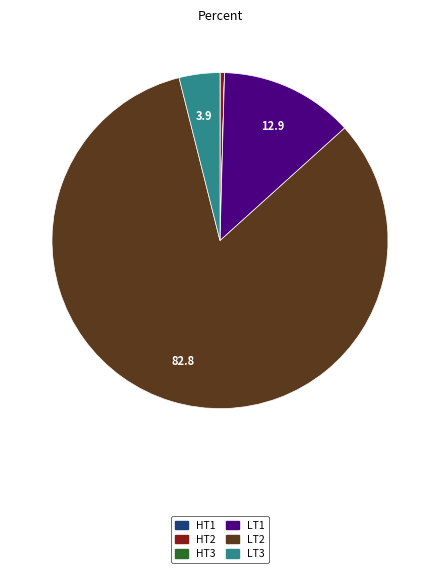

Which slice is the largest?

LT2